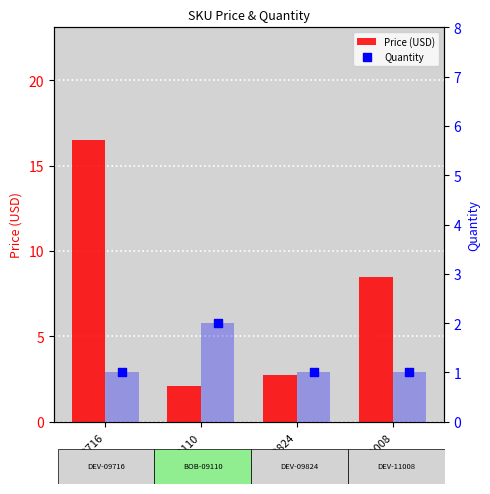

At which category is the sum across all series the highest?

DEV-09716